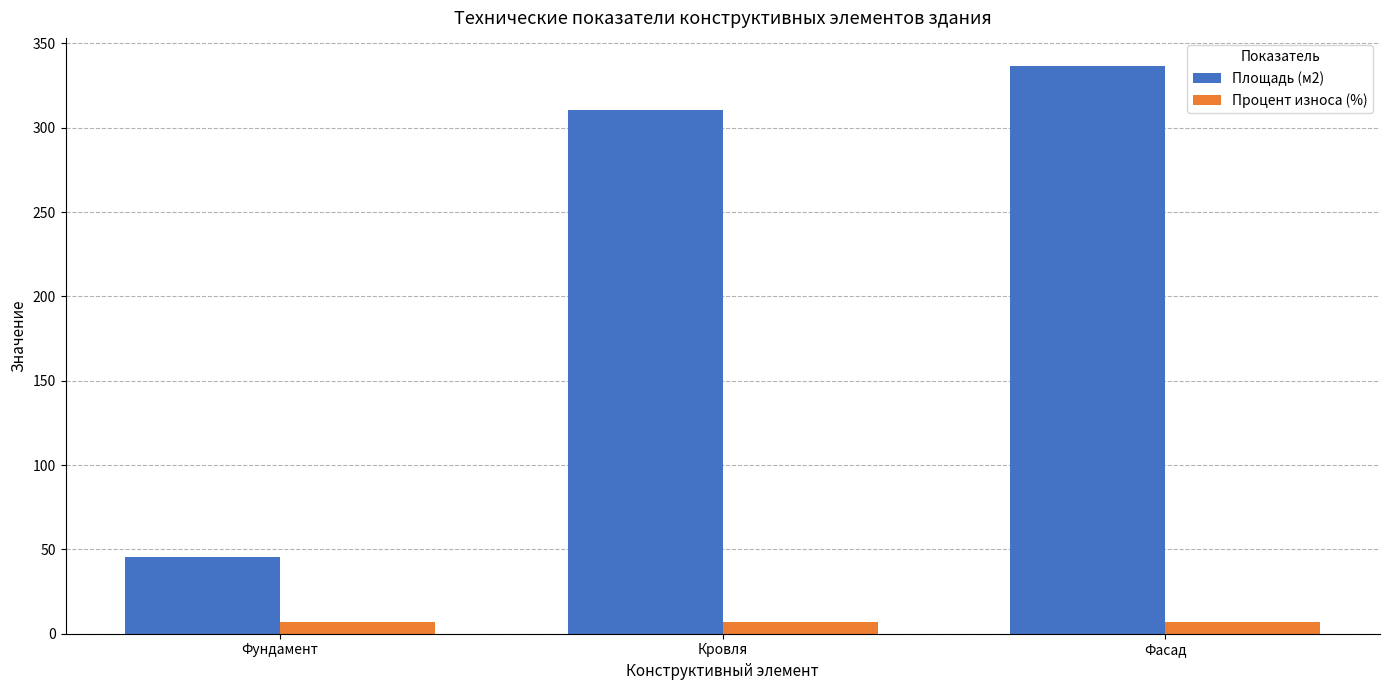

What is the label of the 3rd bar from the right?

Фундамент